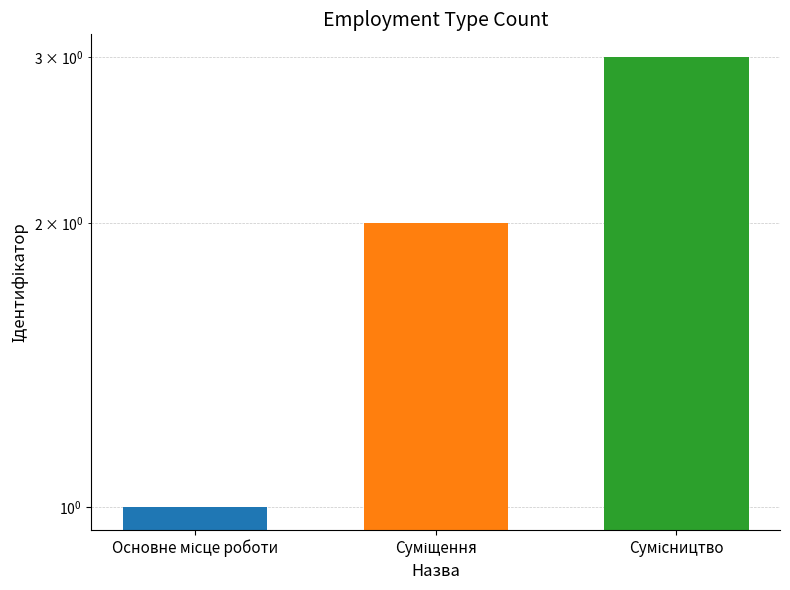

What position from the left is Основне місце роботи?

1